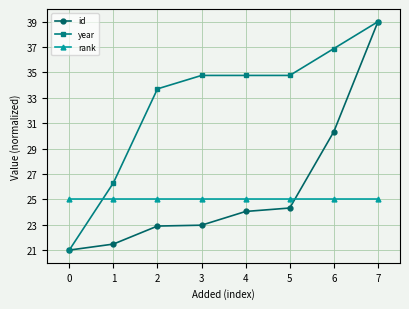

At 3, list the series in order from smallest to largest.

id, rank, year